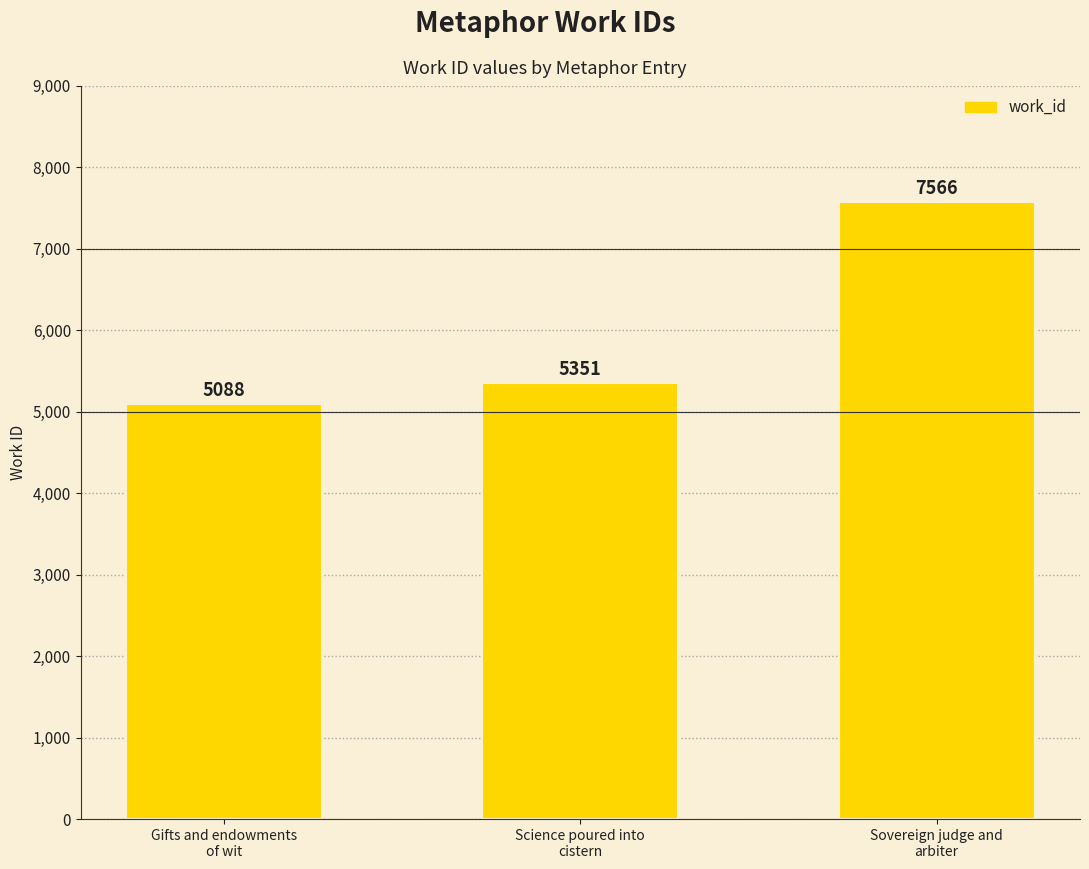

Where is the data nearest to the value 6327?

Science poured into
cistern